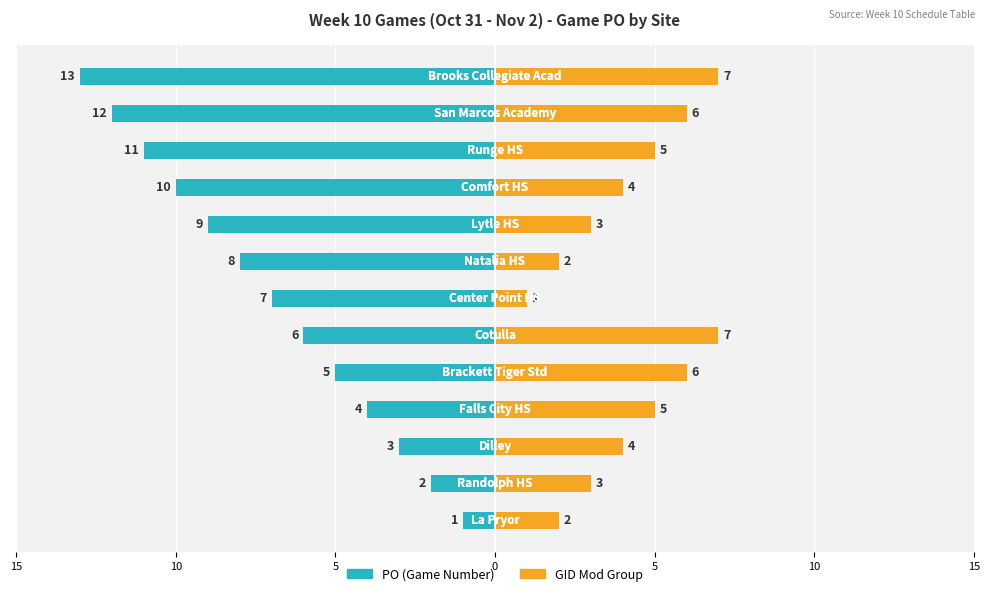

What is the difference between the maximum and second lowest values in the PO (Game Number) series?

11